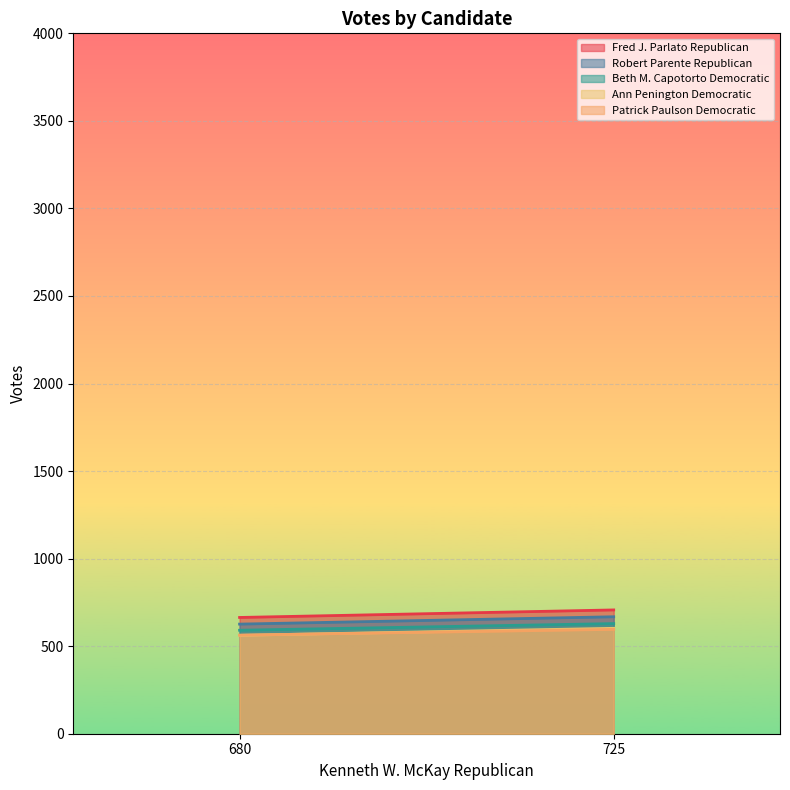

Rank the series by their maximum value, from highest to lowest.

Fred J. Parlato Republican, Robert Parente Republican, Beth M. Capotorto Democratic, Ann Penington Democratic, Patrick Paulson Democratic